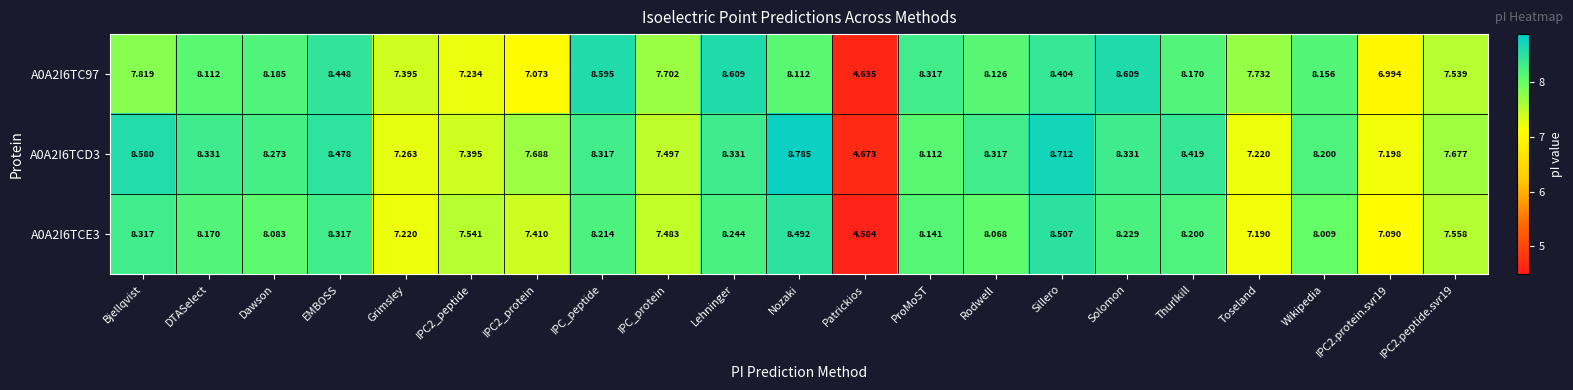

At which label does A0A2I6TCE3 first exceed 8?

Bjellqvist